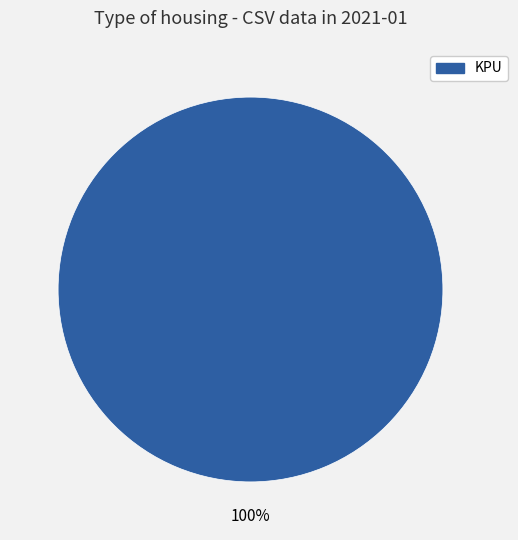

Is there any slice that represents more than half of the pie?

Yes